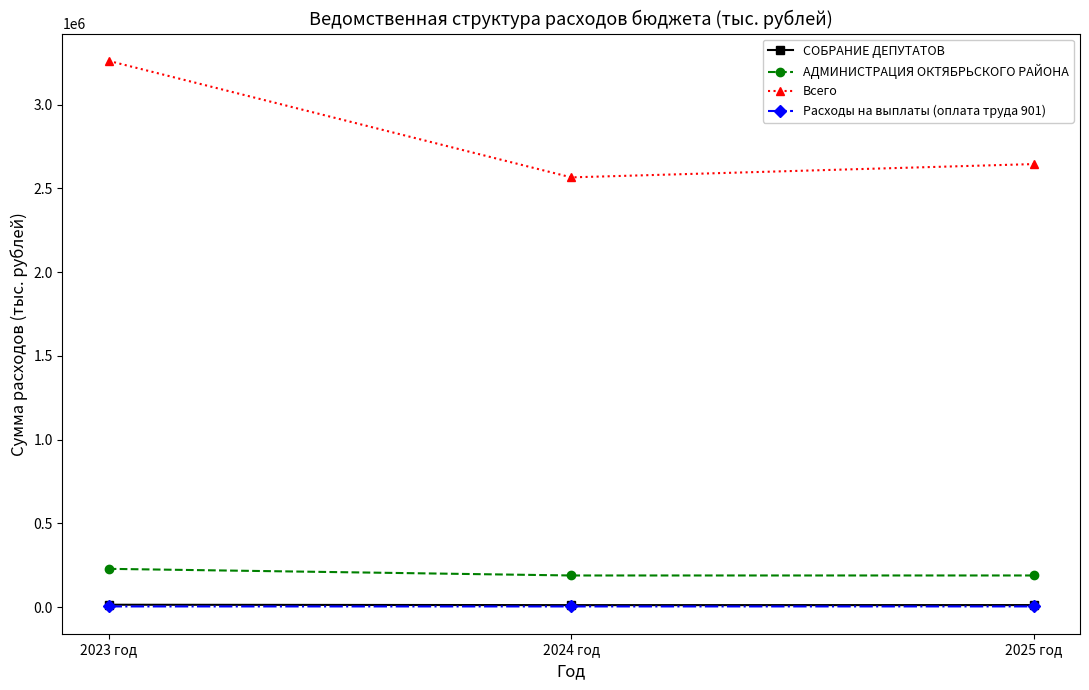

What position from the right is 2023 год?

3